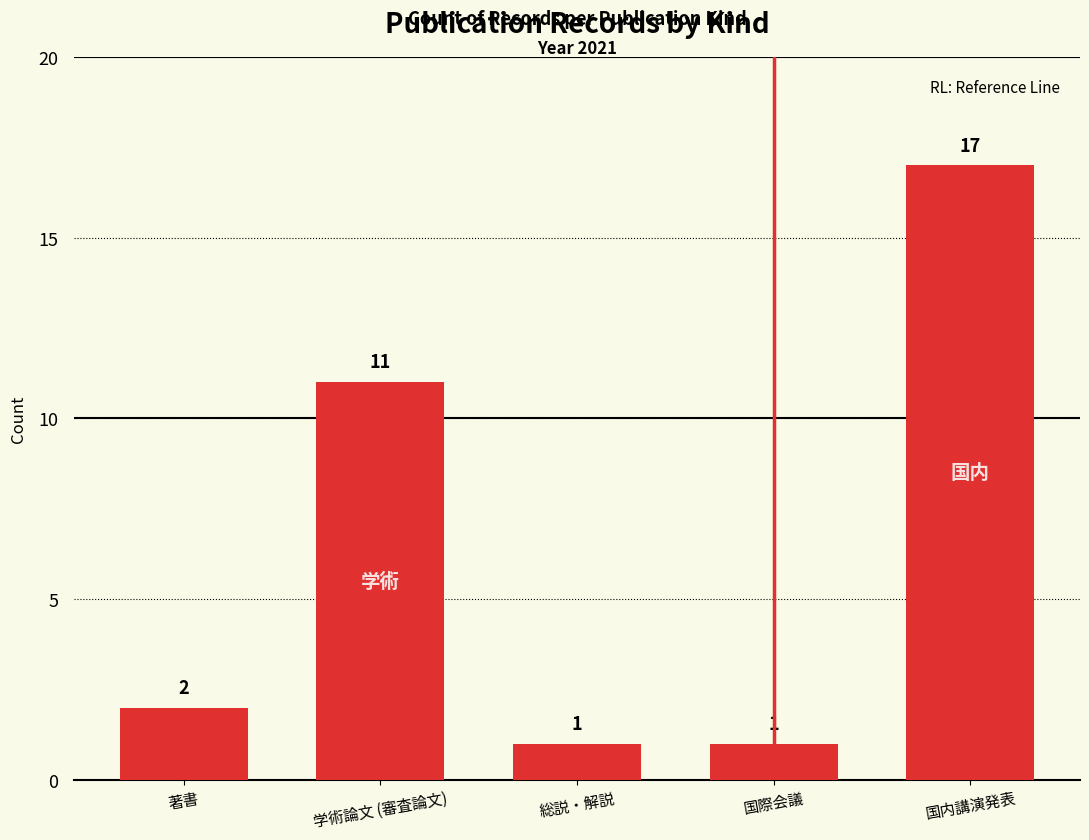

What is the maximum value shown in the chart?

17